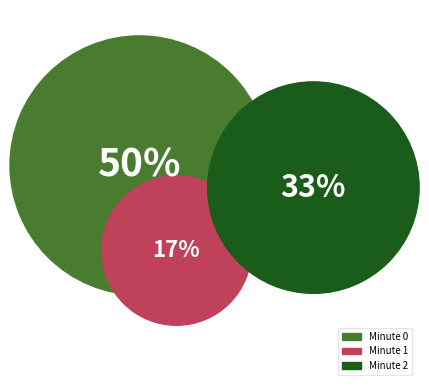

To the nearest percent, what is the difference between the Minute 0 and Minute 1 slice percentages?

33%